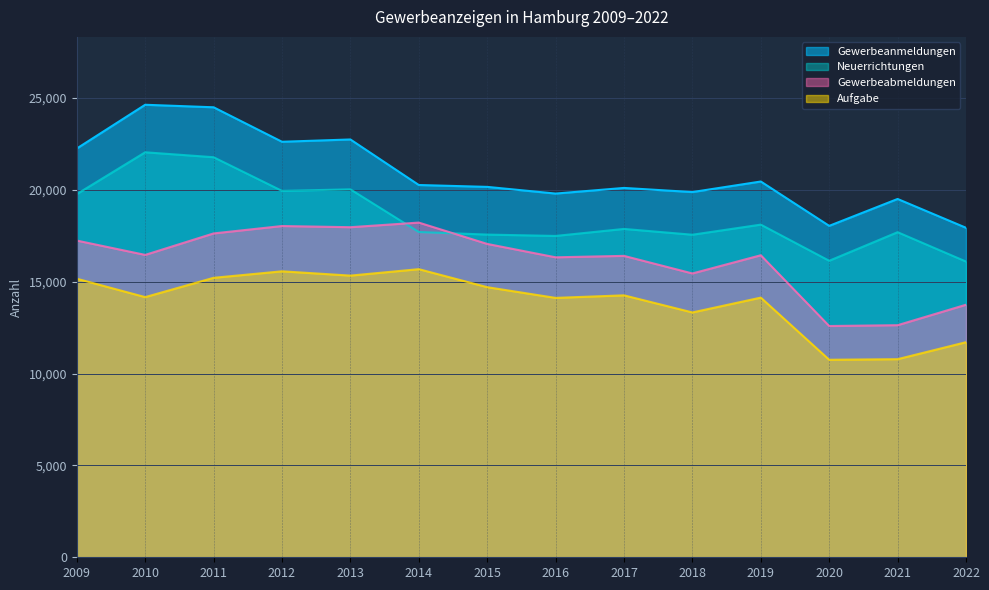

The Gewerbeabmeldungen series shows 4949 at 2022. True or false?

False